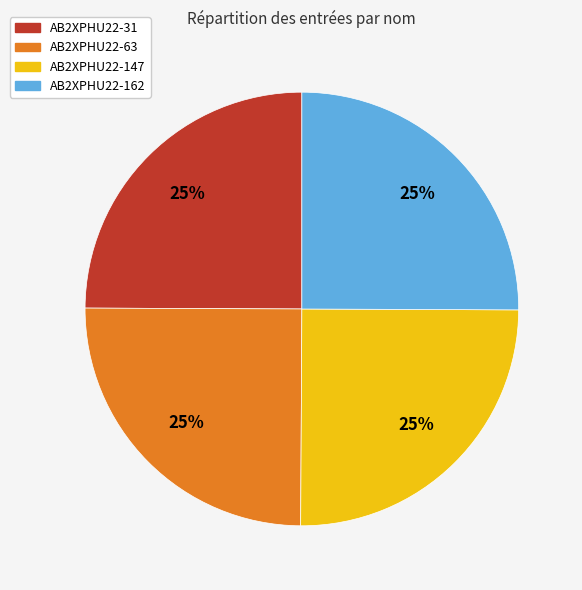

To the nearest percent, what percentage of the pie is AB2XPHU22-147?

25%